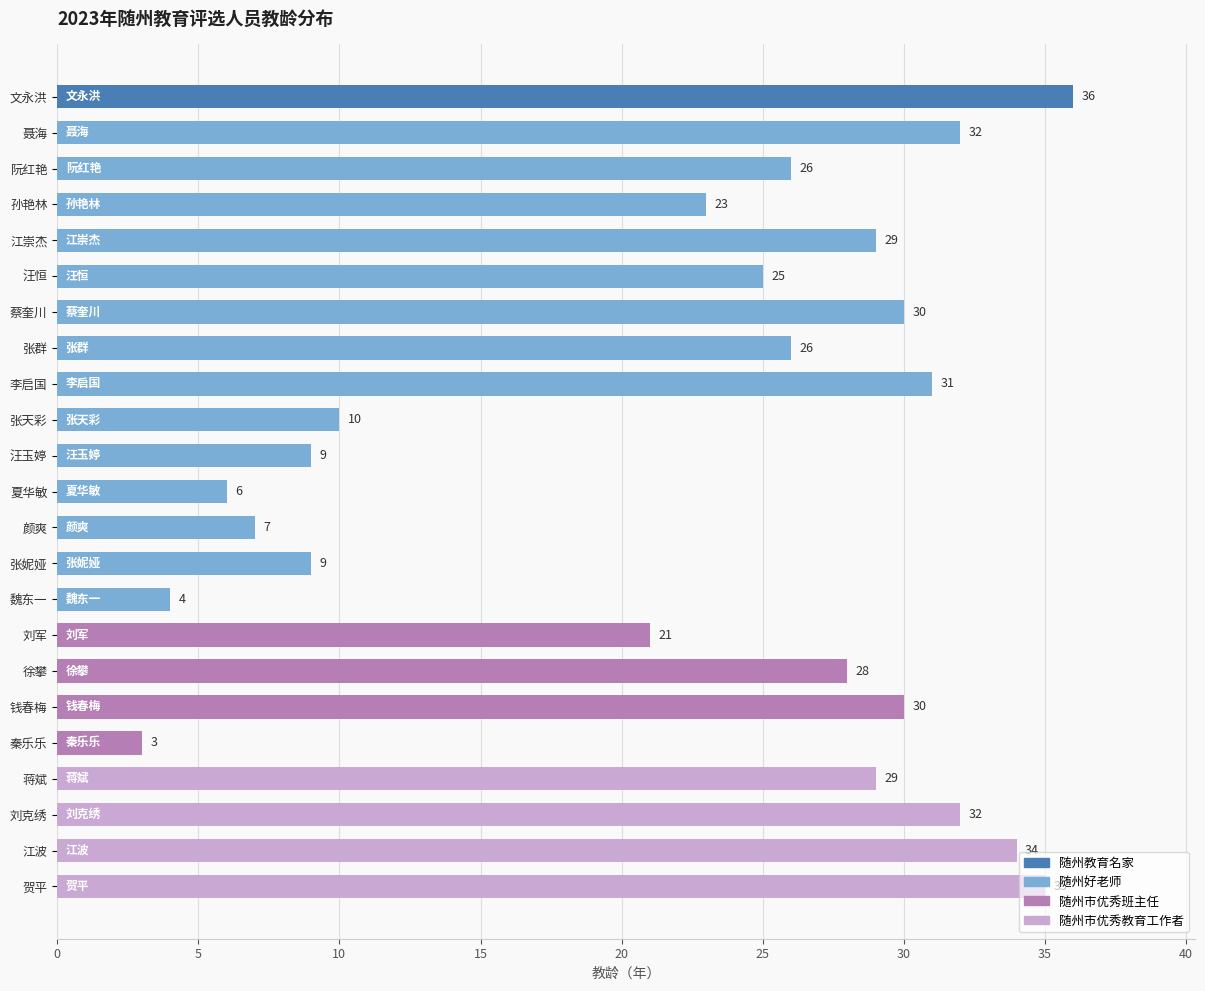

Does the chart contain stacked bars?

No